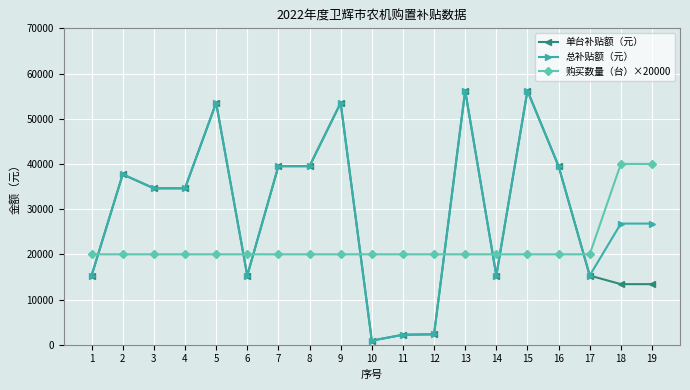

Where is the first local maximum for 单台补贴额（元）?

2